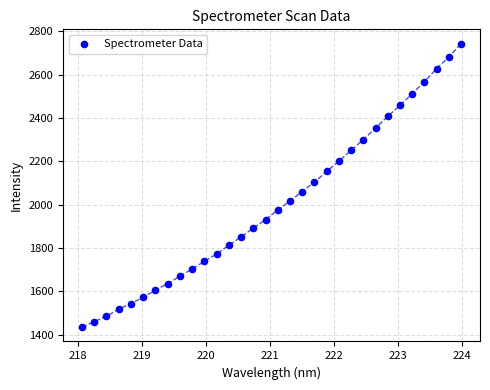

What is the range of Y values (max minus min)?

1309.2